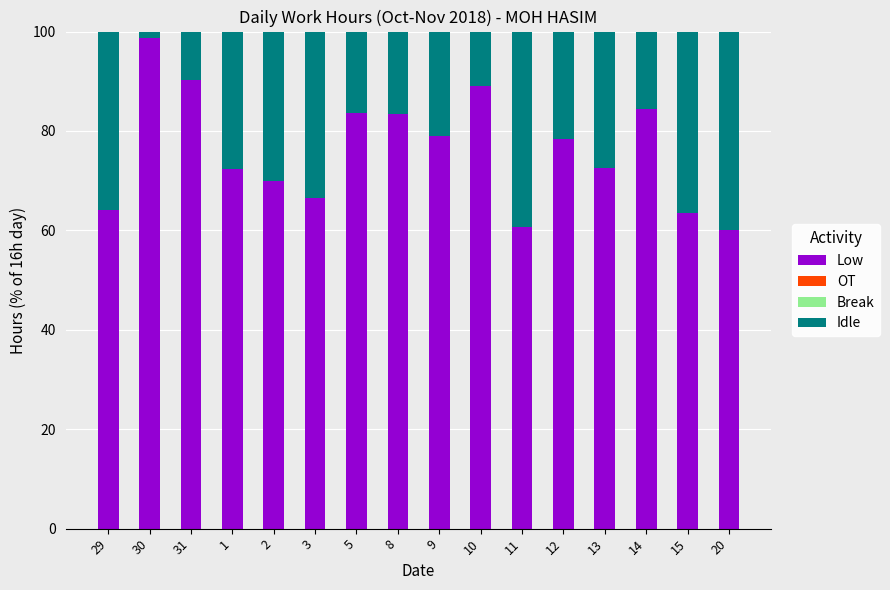

What is the difference between the second highest and second lowest values in the Low series?

29.5